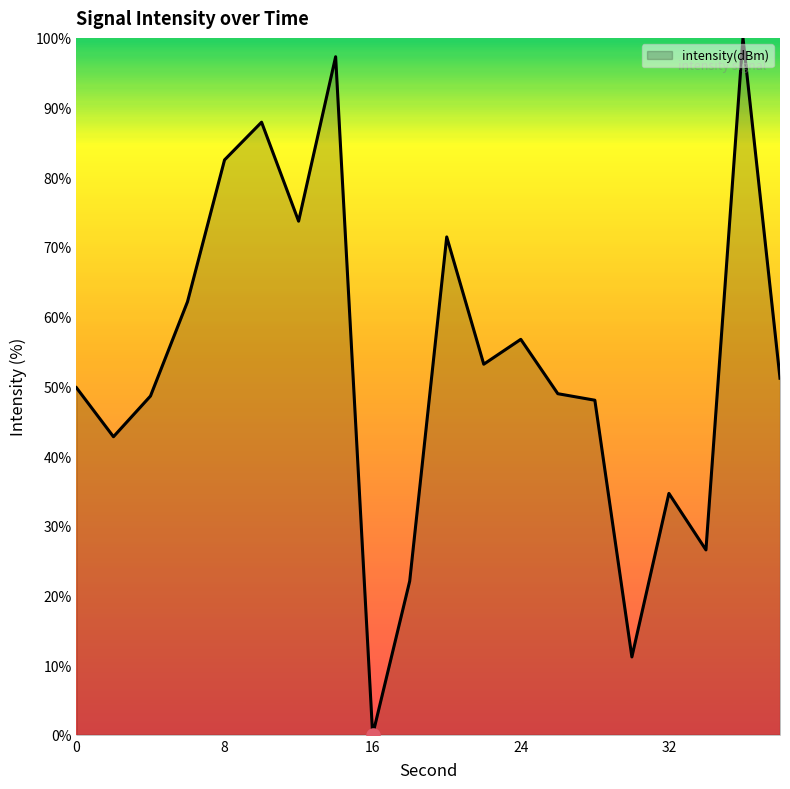

What is the maximum value shown in the chart?

100.0